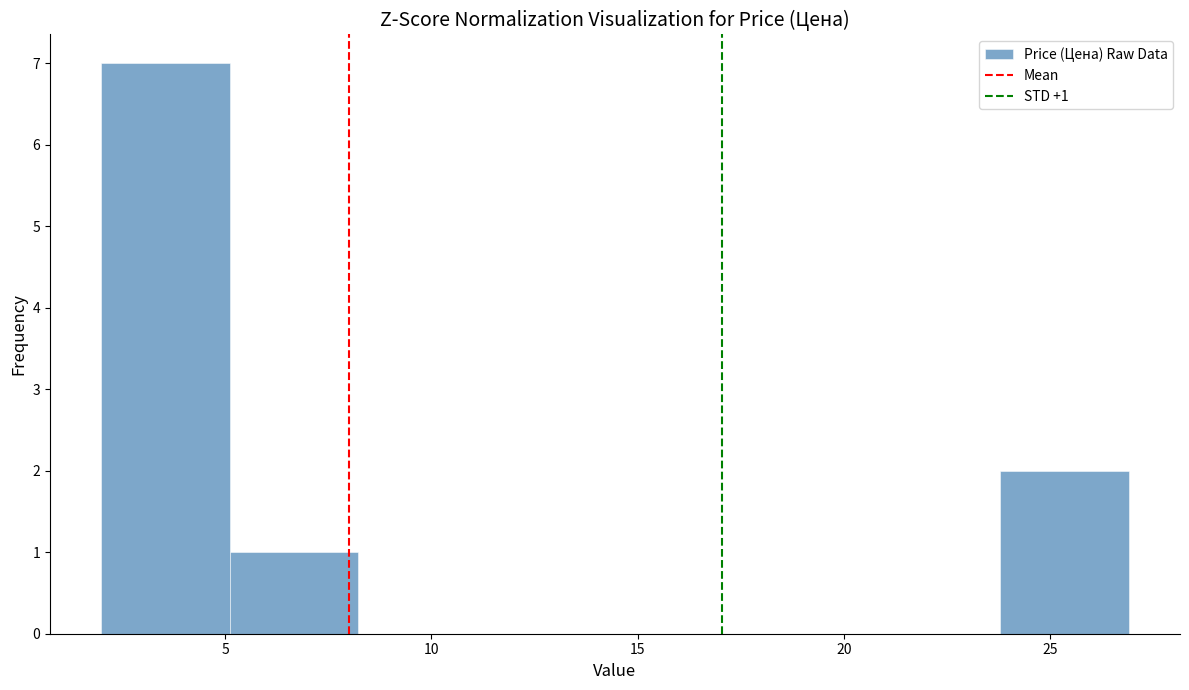

Which range on the x-axis has the tallest bar?

2.0 to 5.0